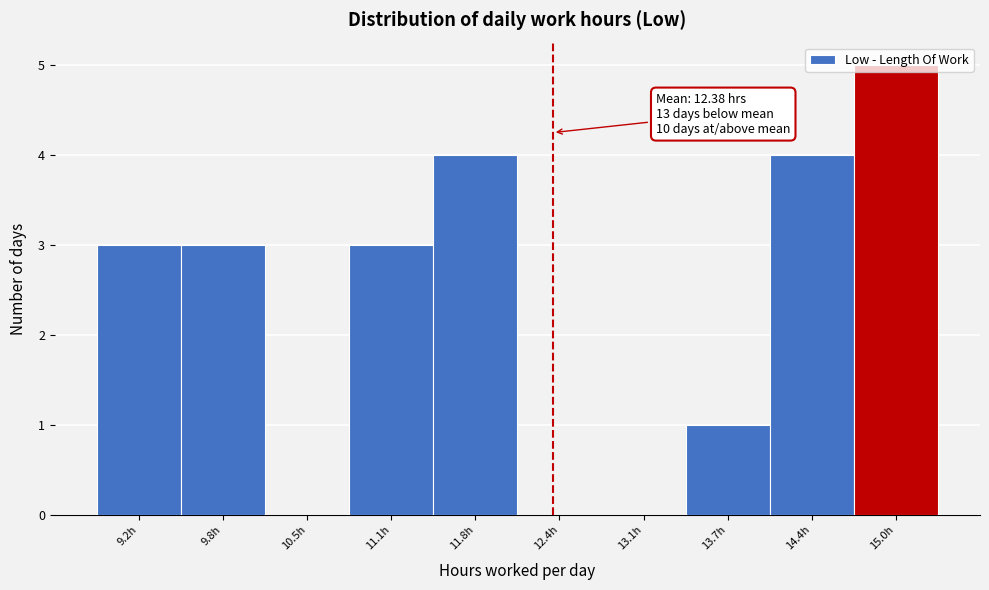

Over which range of the x-axis is the bar tallest?

14.7 to 15.4